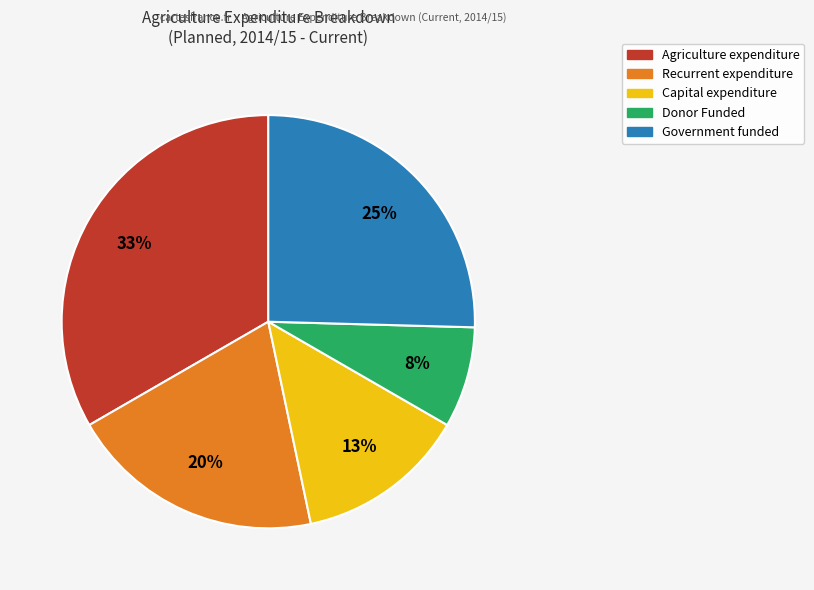

What percentage is the Capital expenditure slice, to the nearest percent?

13%